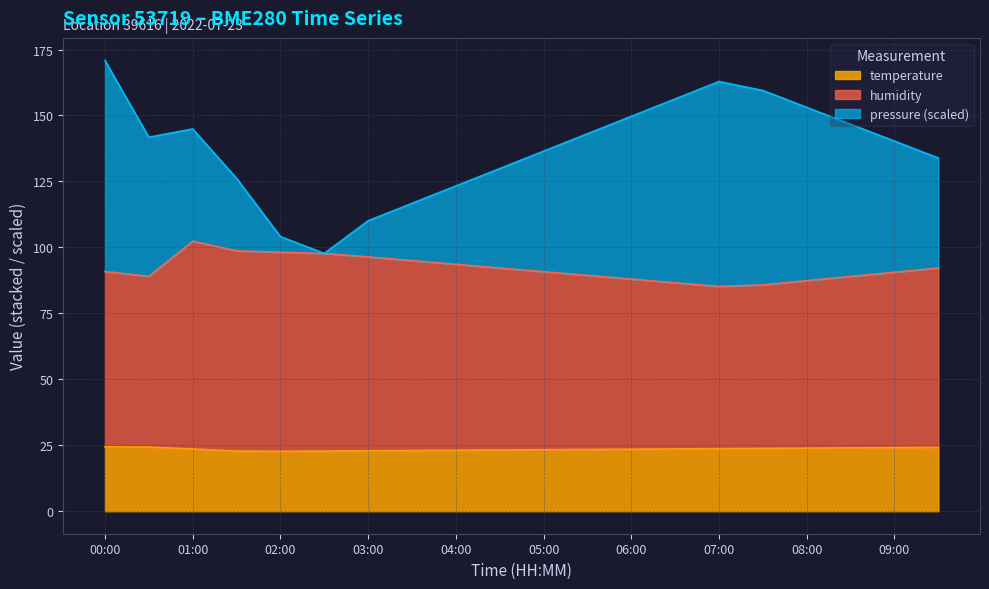

What is the label of the 13th point from the right?

03:30